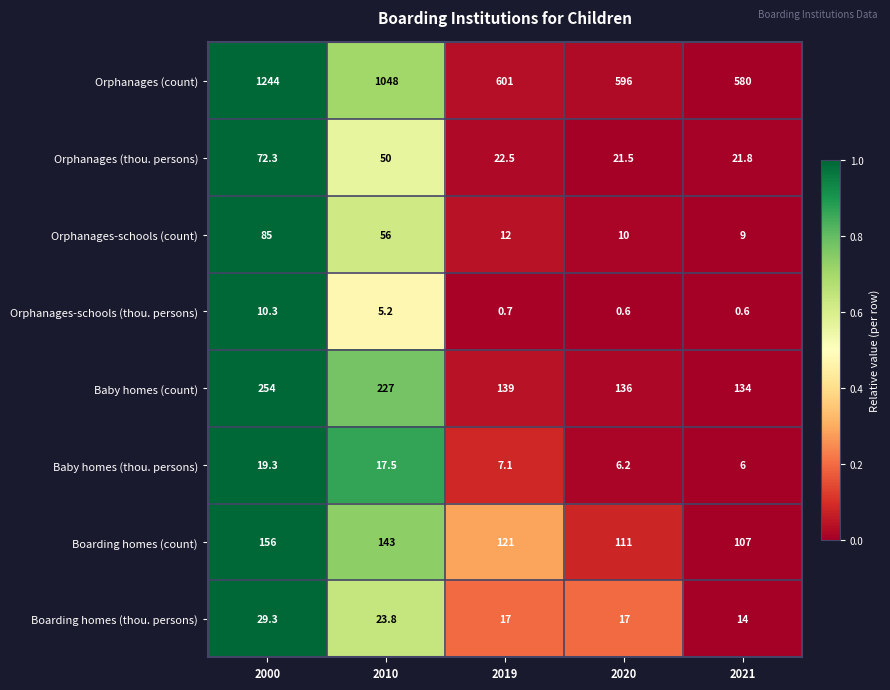

How many series are shown in this chart?

8